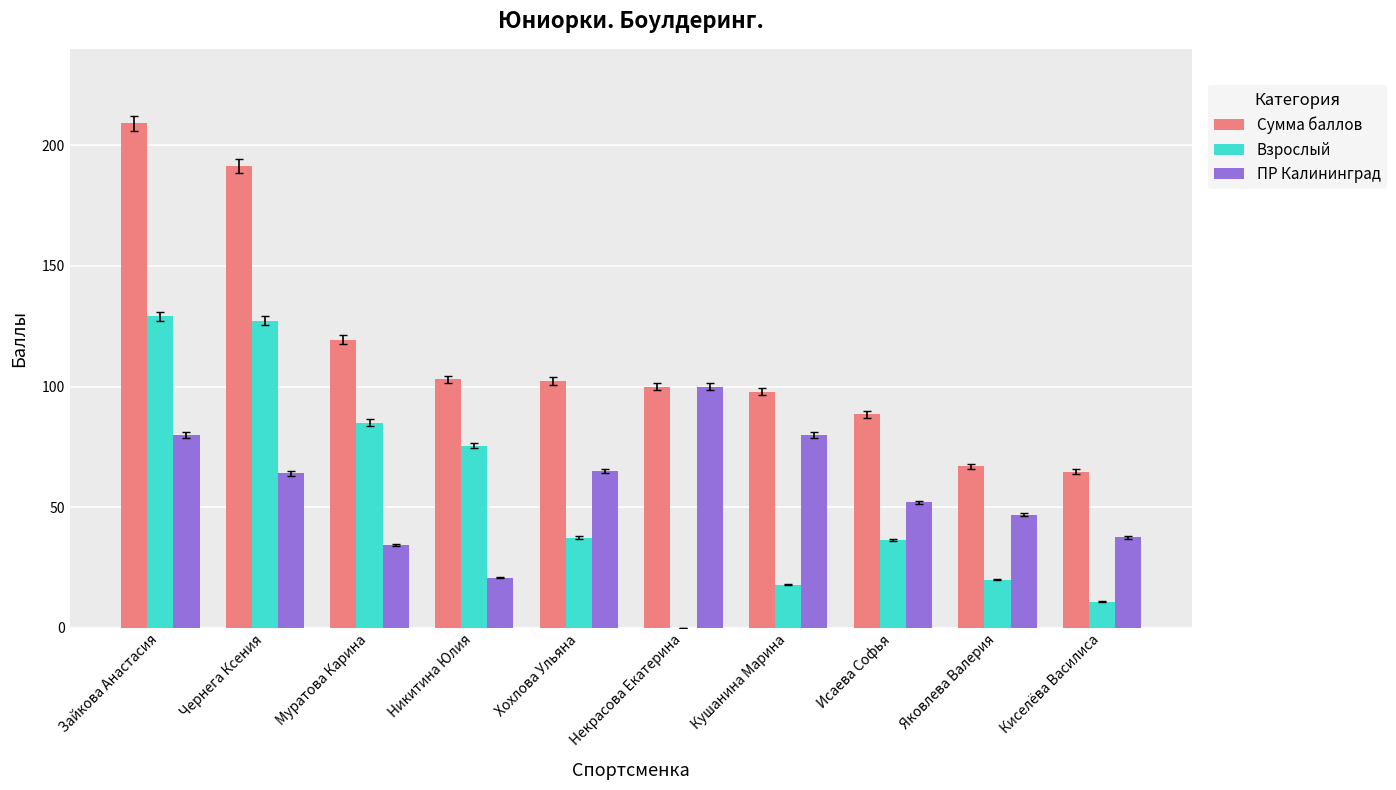

What is the sum of all ПР Калининград values?

580.8